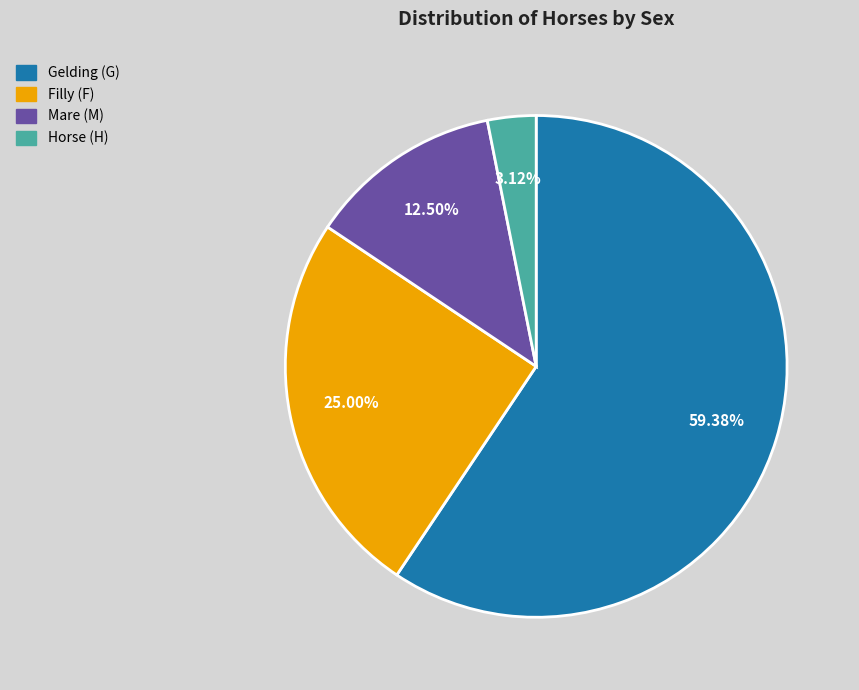

Does any single category account for the majority?

Yes